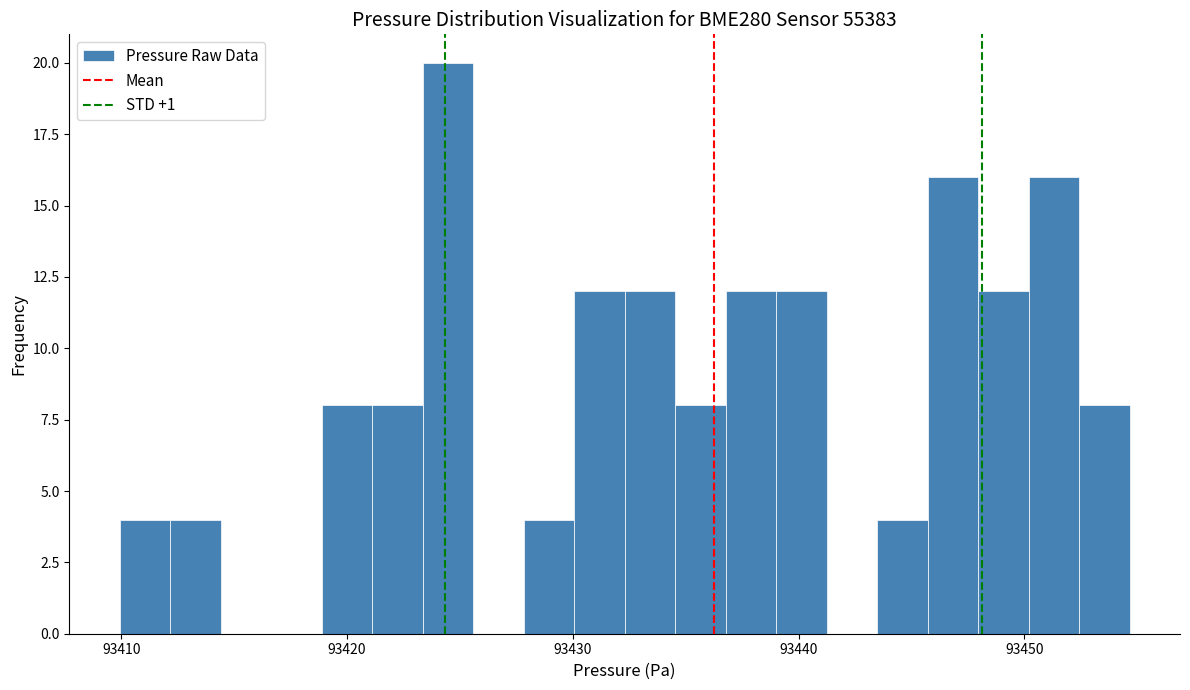

Read against the x-axis, roughly where is the centre of the tallest bar?

93424